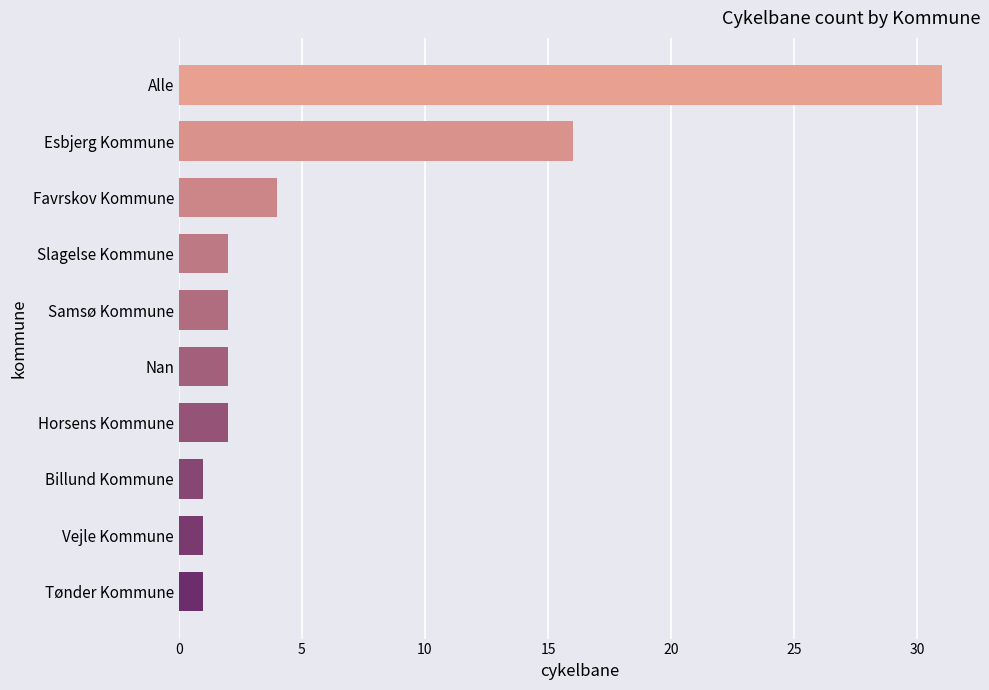

Is it true that the value at Samsø Kommune is 2?

True